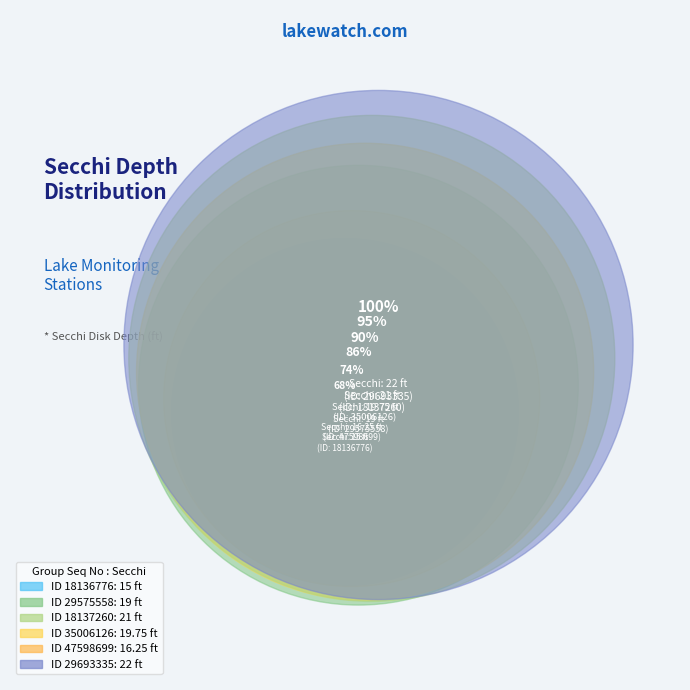

Is it true that 29575558 is 17% of the pie?

True